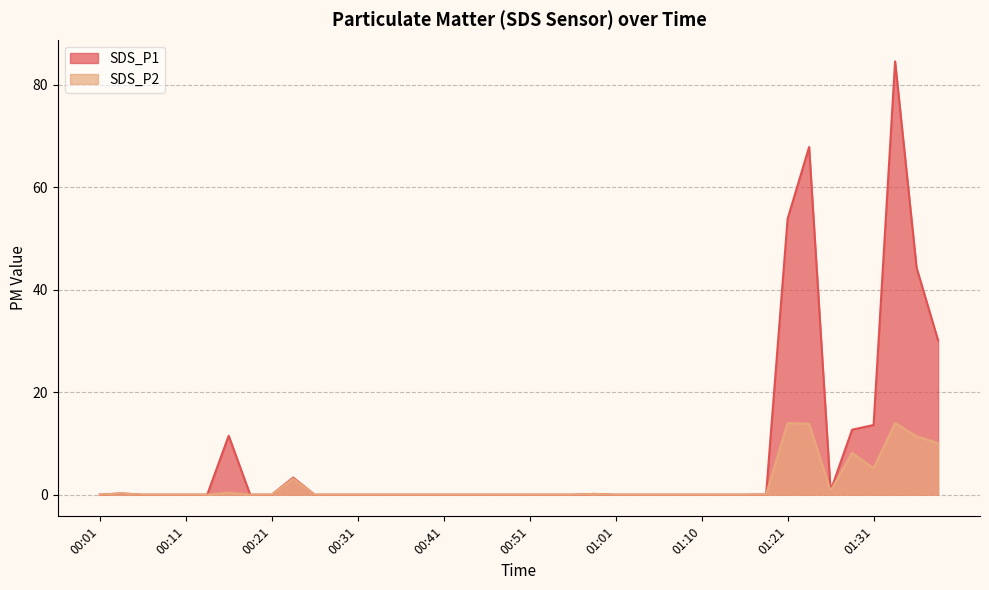

Where is SDS_P1 nearest to the value 42?

01:36